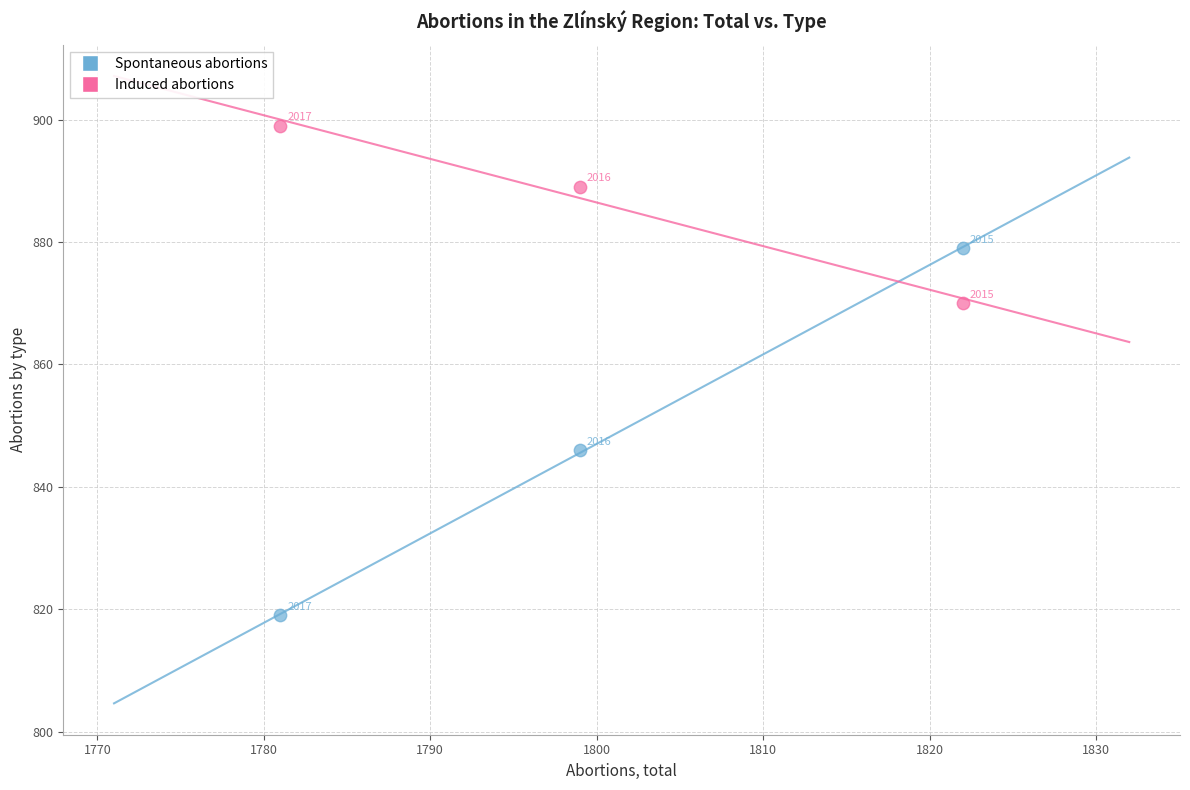

Which series reaches the maximum Y coordinate?

Induced abortions